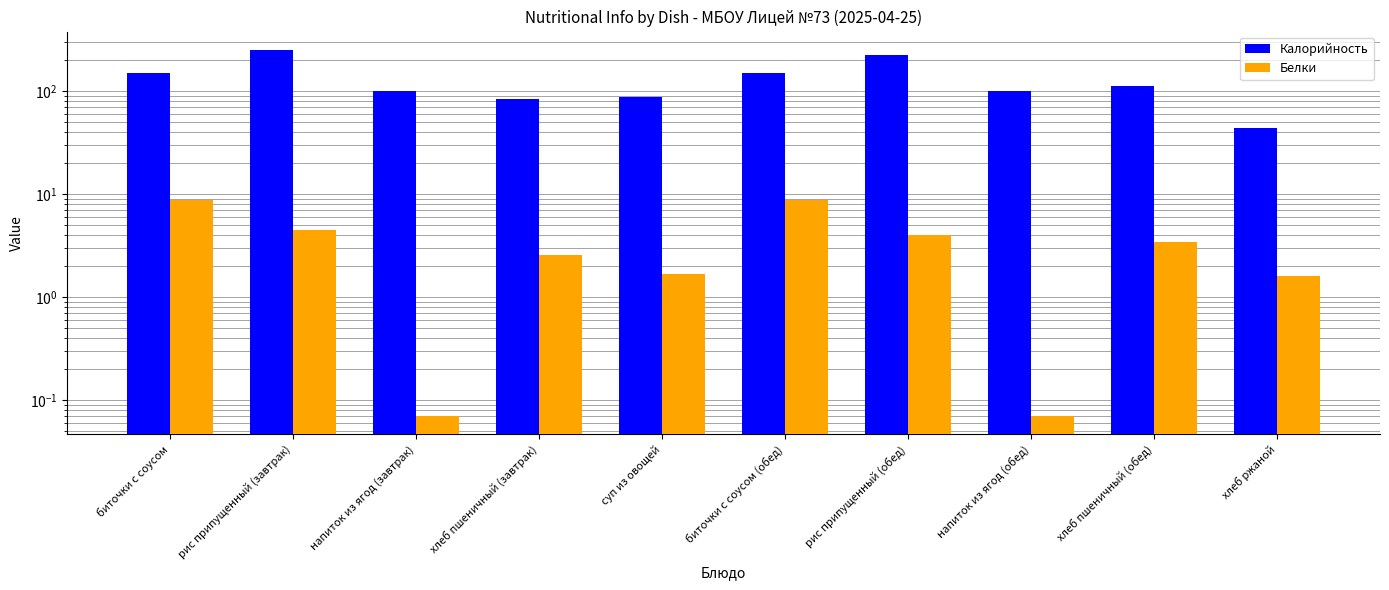

Rank the series at напиток из ягод (завтрак) from lowest to highest value.

Белки, Калорийность